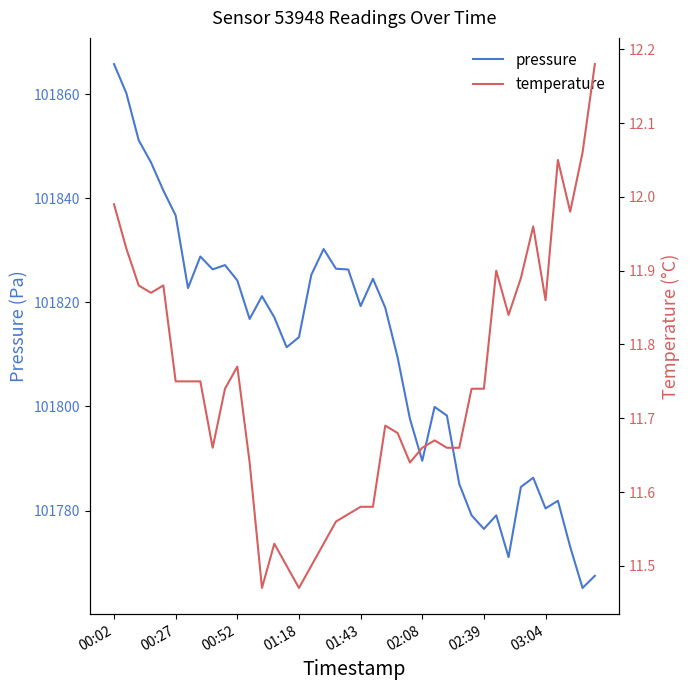

Reading left to right, list all the values displayed in this chart.

pressure: 101865.8	101860.2	101851.2	101846.9	101841.5	101836.7	101822.8	101828.8	101826.3	101827.2	101824.2	101816.8	101821.2	101817.1	101811.4	101813.3	101825.3	101830.2	101826.5	101826.3	101819.3	101824.5	101819.0	101809.4	101797.6	101789.6	101799.9	101798.2	101785.1	101779.1	101776.5	101779.1	101771.1	101784.5	101786.3	101780.4	101781.9	101773.0	101765.1	101767.5
temperature: 12.0	11.9	11.9	11.9	11.9	11.8	11.8	11.8	11.7	11.7	11.8	11.6	11.5	11.5	11.5	11.5	11.5	11.5	11.6	11.6	11.6	11.6	11.7	11.7	11.6	11.7	11.7	11.7	11.7	11.7	11.7	11.9	11.8	11.9	12.0	11.9	12.1	12.0	12.1	12.2